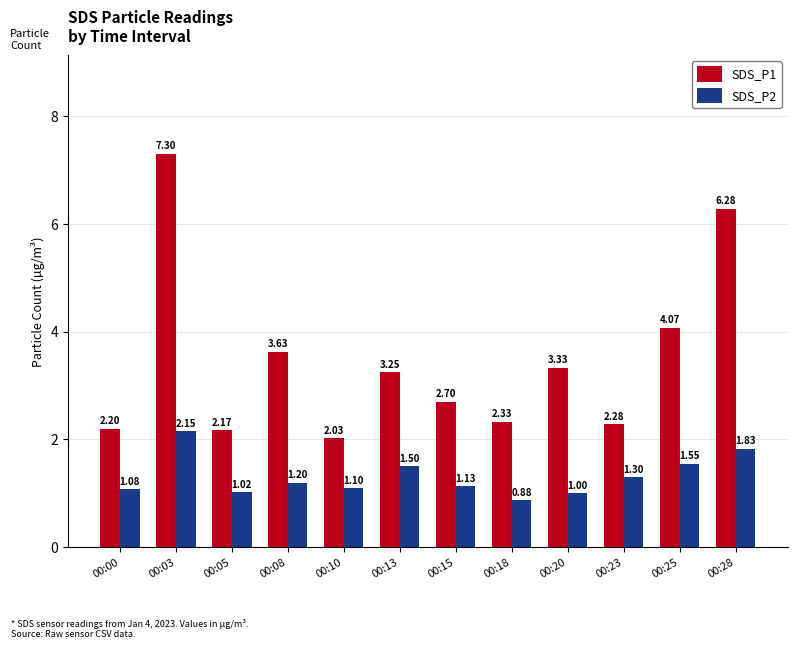

How many values in the SDS_P1 series are below 3?

6